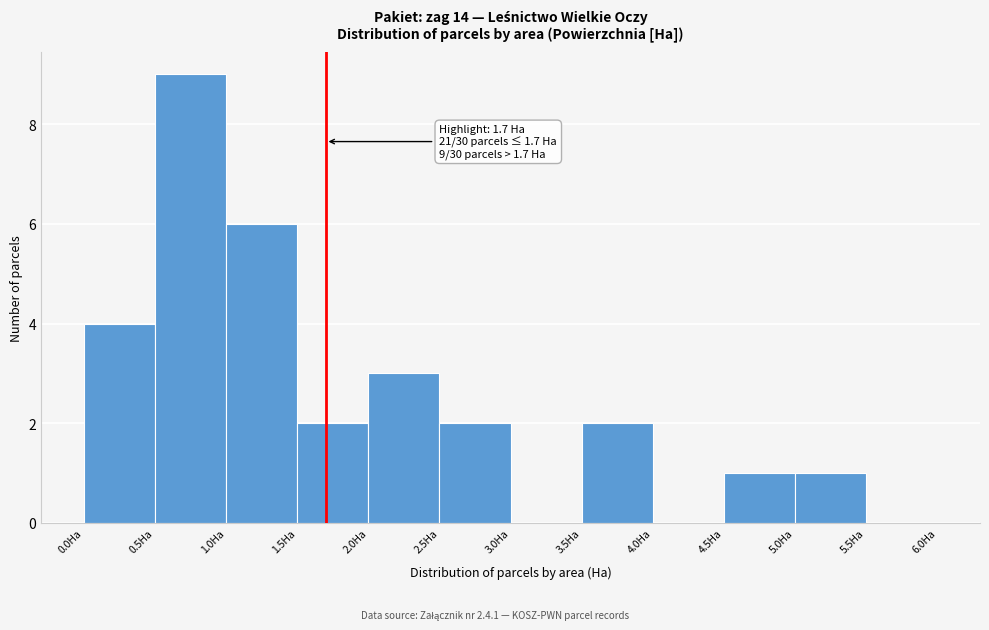

Over which range of the x-axis is the bar tallest?

0.5 to 1.0